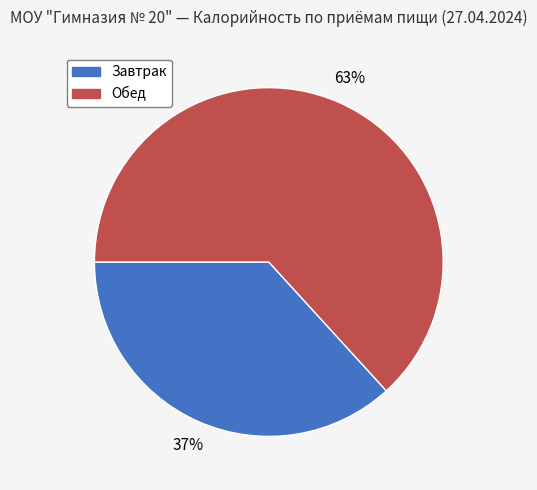

How many slices are in this pie chart?

2